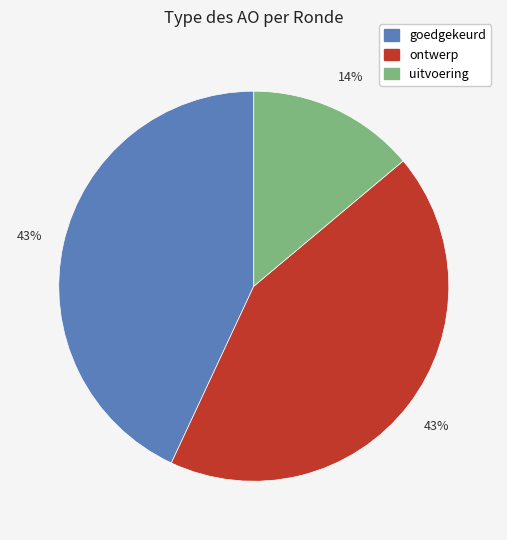

To the nearest percent, what is the average slice percentage?

33%